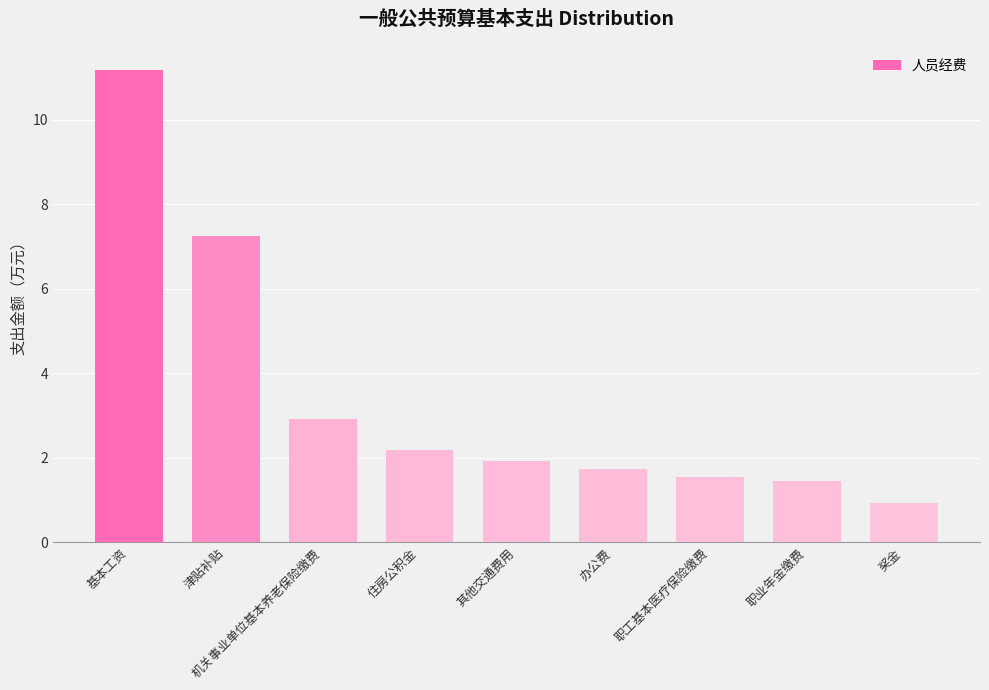

How many series are shown in this chart?

1